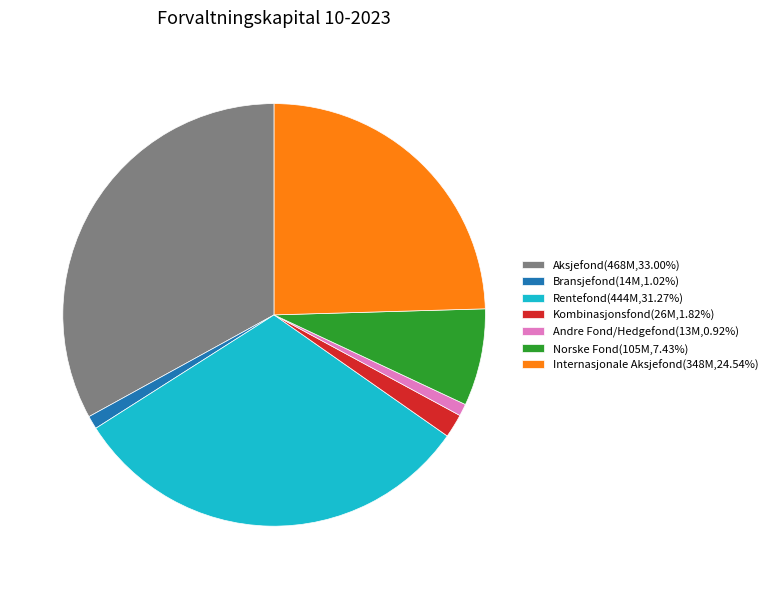

Is it true that Aksjefond is 33% of the pie?

True